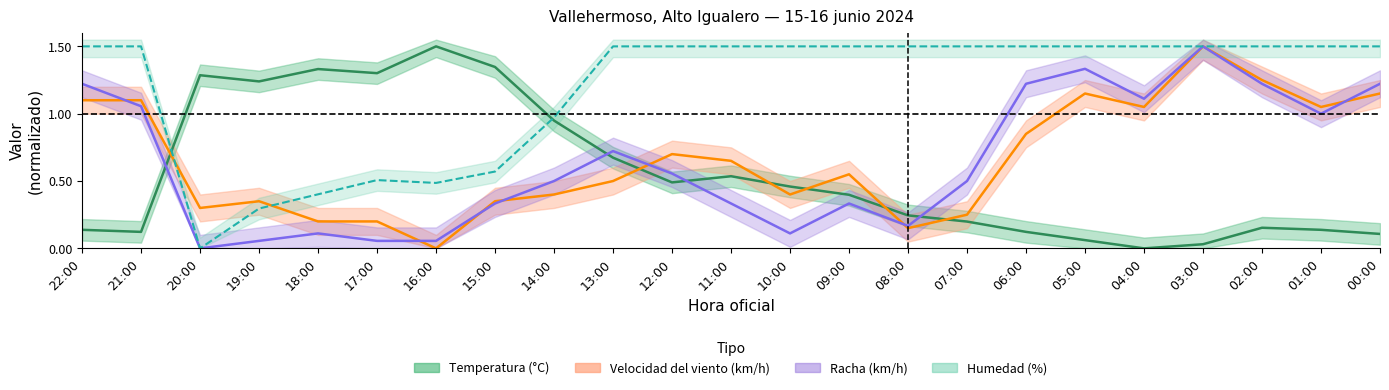

What is the maximum value shown in the chart?

1.5